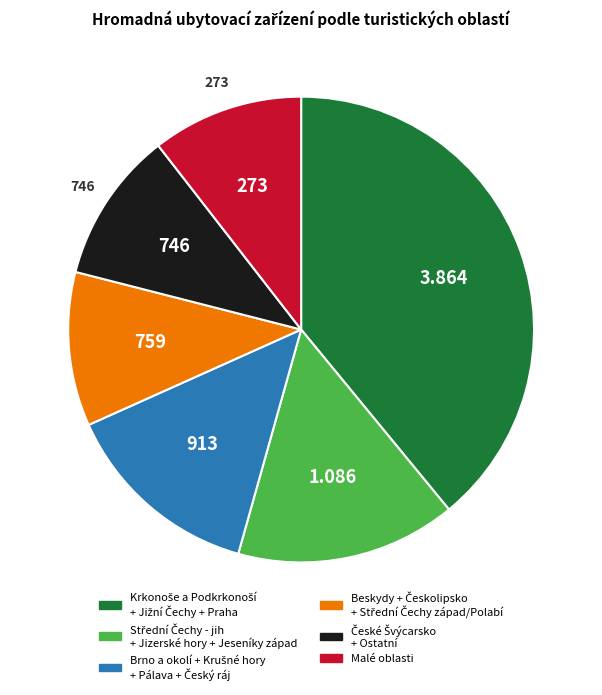

How many segments does this pie chart have?

6